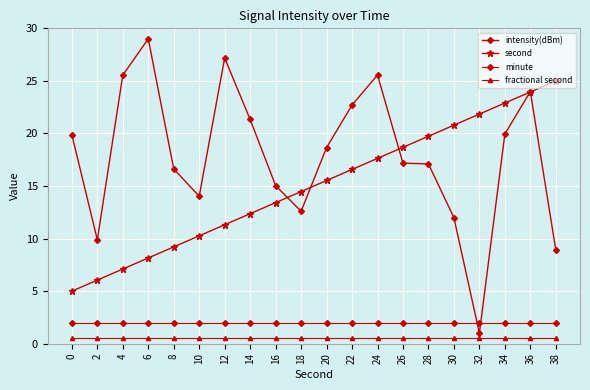

How many lines are shown in the chart?

4